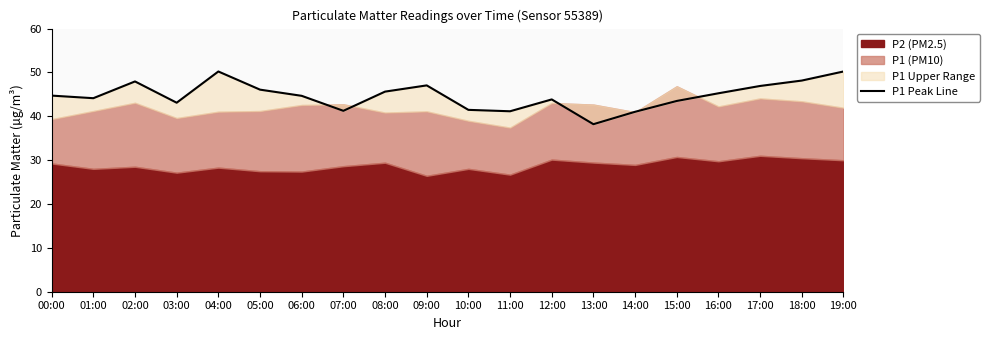

How many values exceed 44?

12